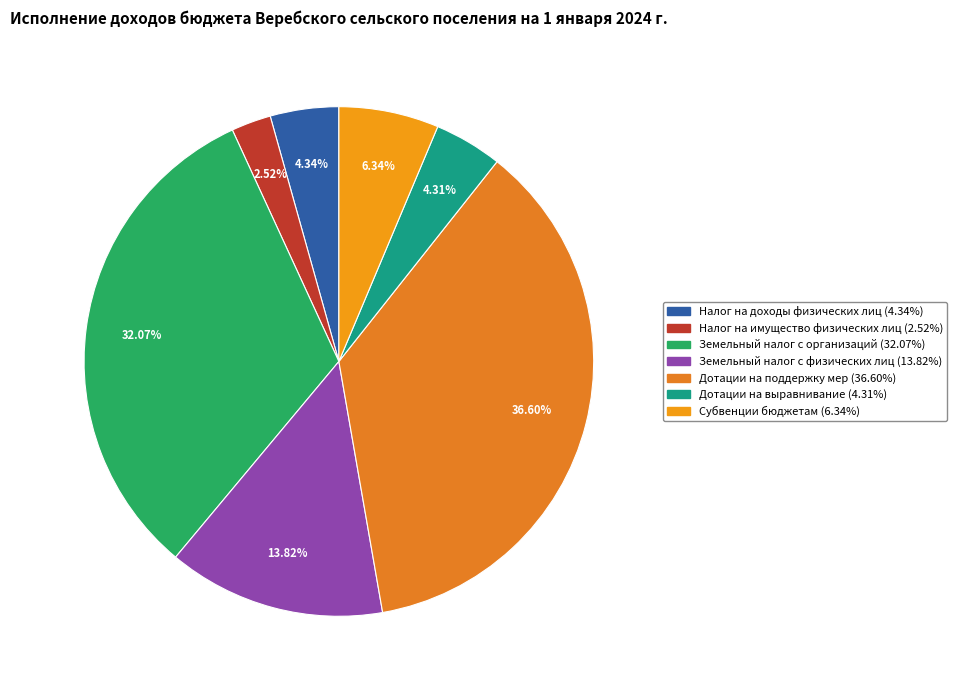

Between Земельный налог с организаций and Налог на имущество физических лиц, which is larger?

Земельный налог с организаций